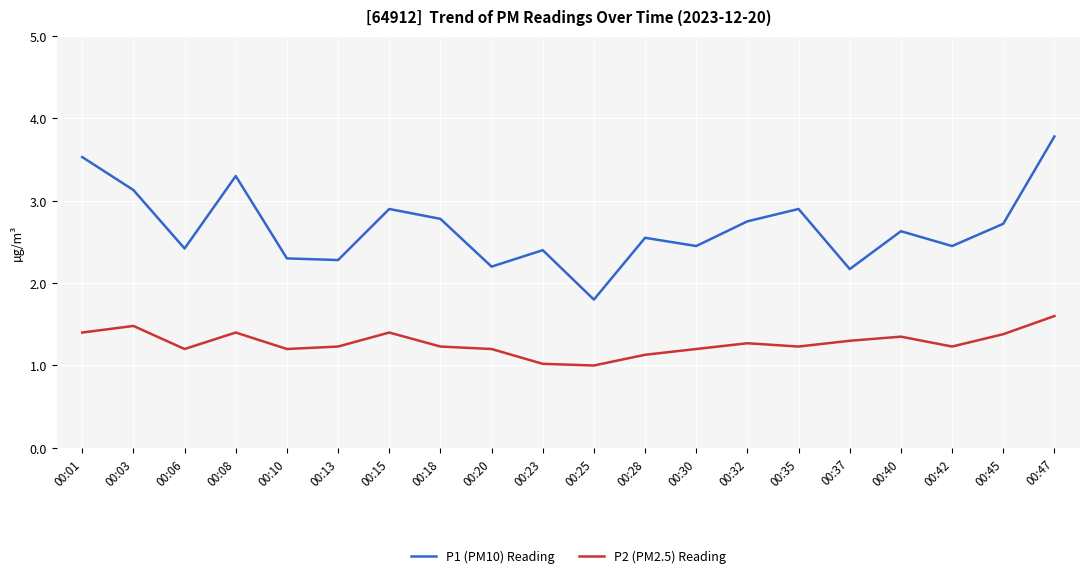

True or false: P2 (PM2.5) Reading and P1 (PM10) Reading intersect in this chart.

False